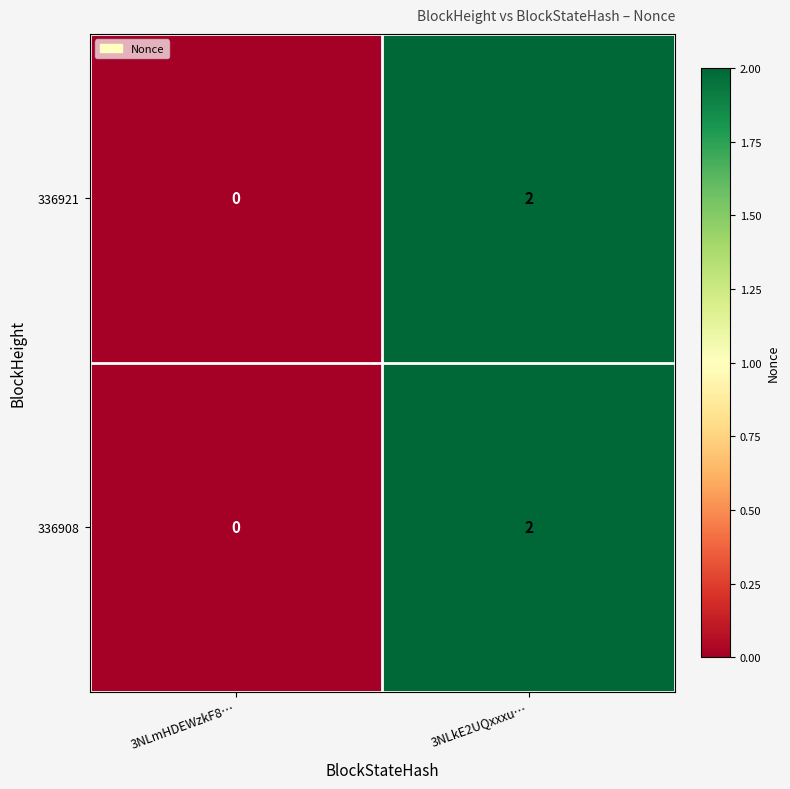

Reading left to right, extract all data points from this chart.

336921: 3NLmHDEWzkF8…=0	3NLkE2UQxxxu…=2
336908: 3NLmHDEWzkF8…=0	3NLkE2UQxxxu…=2